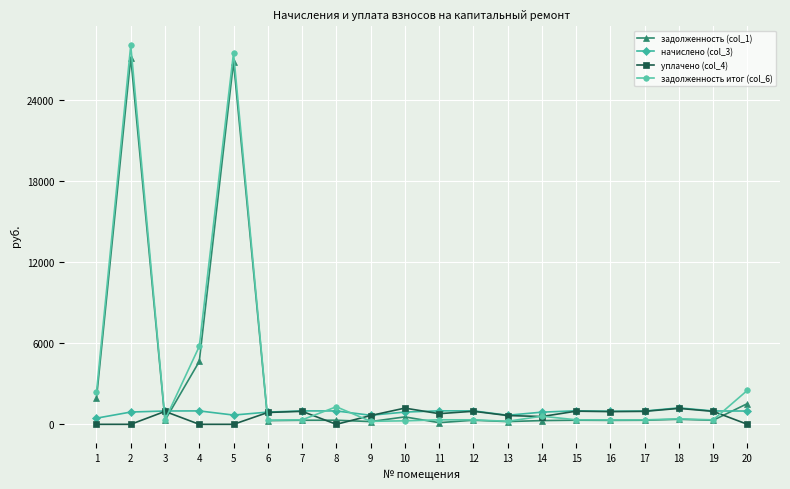

How many data points does each series have?

20